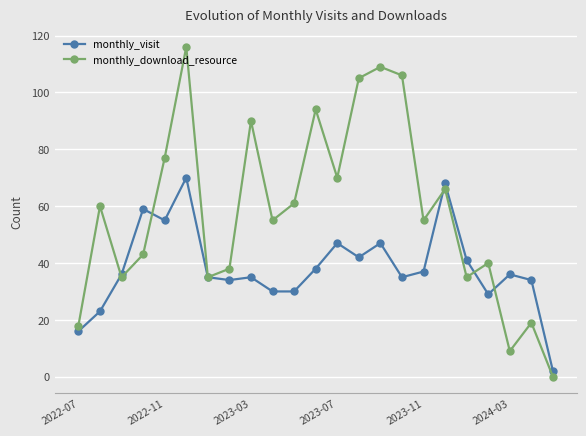

Which series has the largest total across all categories?

monthly_download_resource